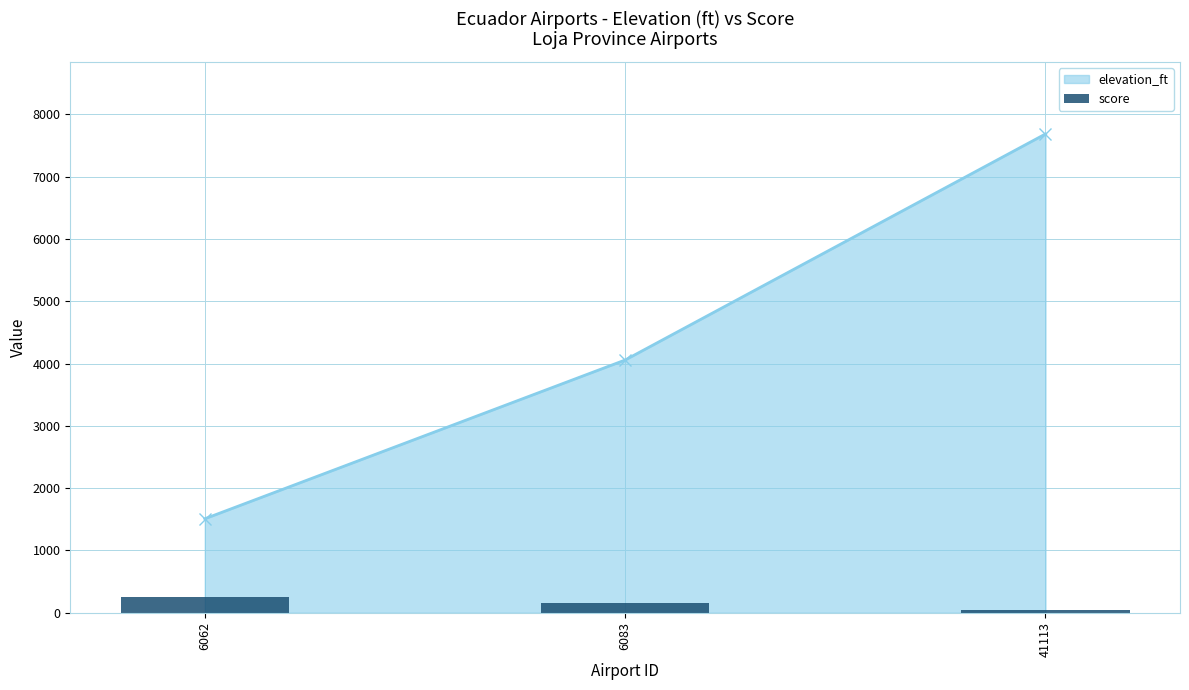

What is the average value?

150